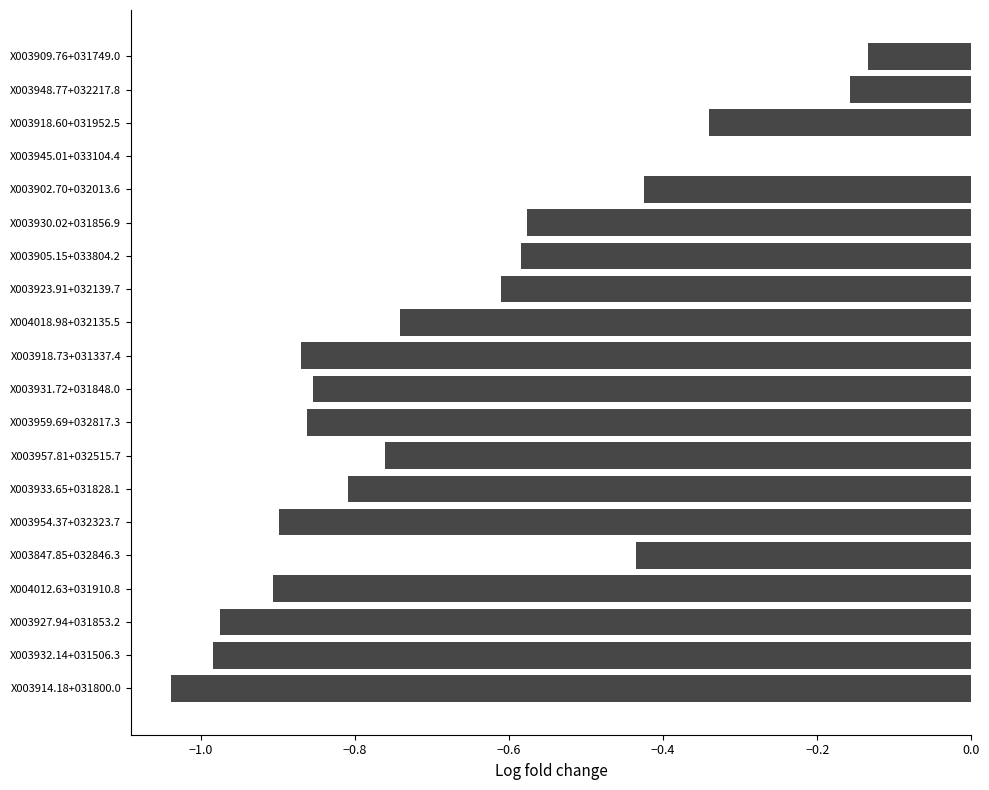

Which has a higher value, X003933.65+031828.1 or X003905.15+033804.2?

X003905.15+033804.2